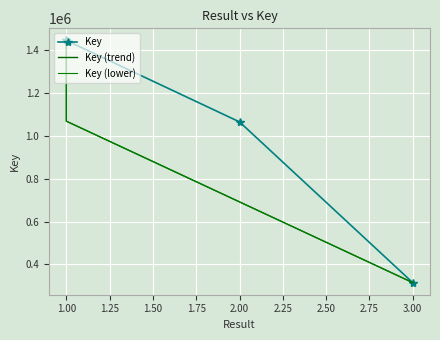

True or false: Key and Key (trend) intersect in this chart.

False